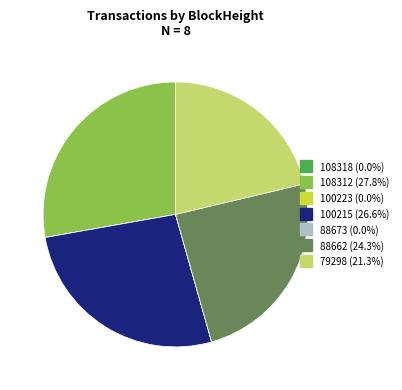

Does any single category account for the majority?

No